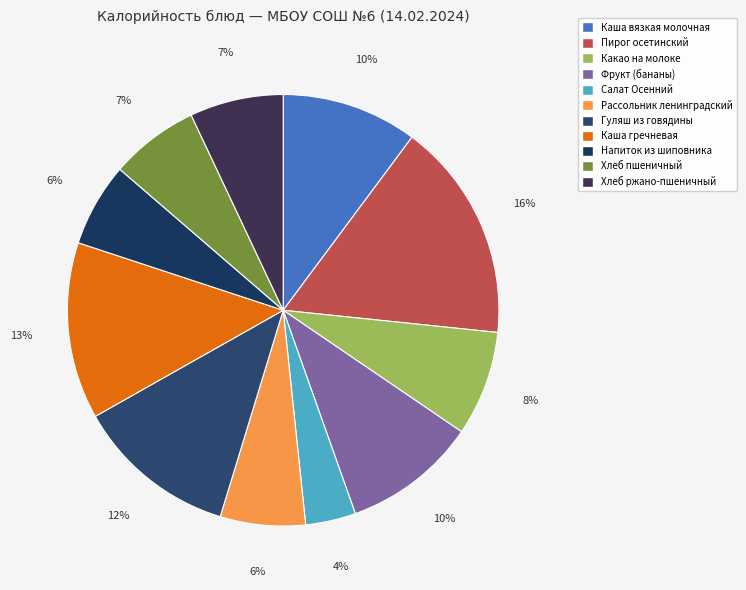

The Пирог осетинский slice represents 11% of the pie. True or false?

False